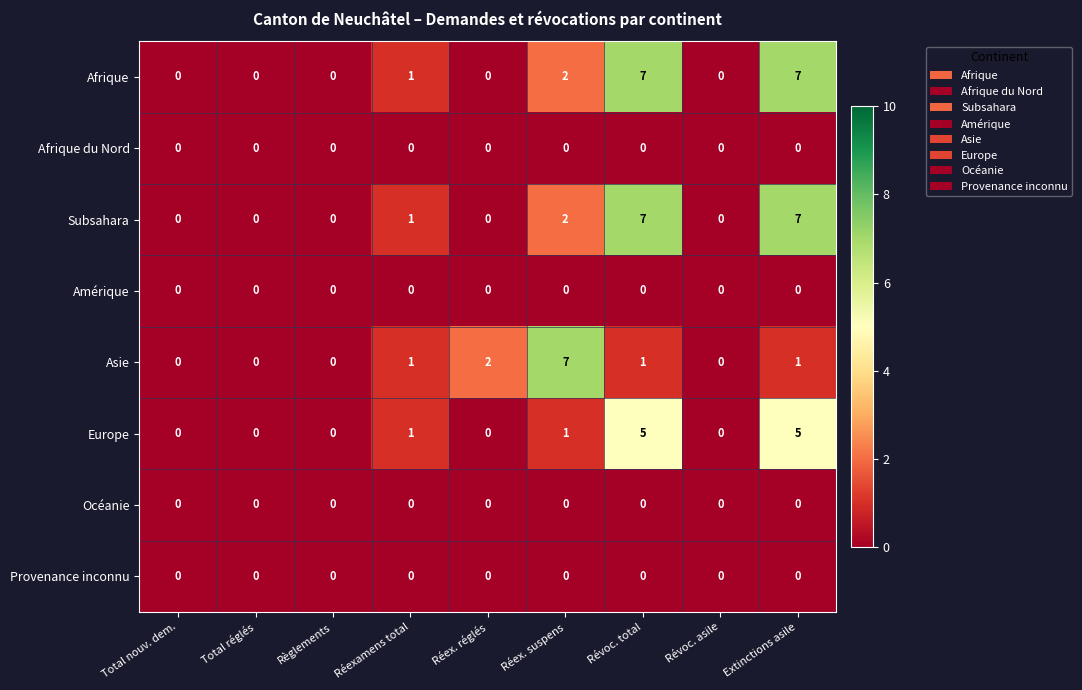

What is the difference between the maximum and second lowest values in the Afrique series?

7